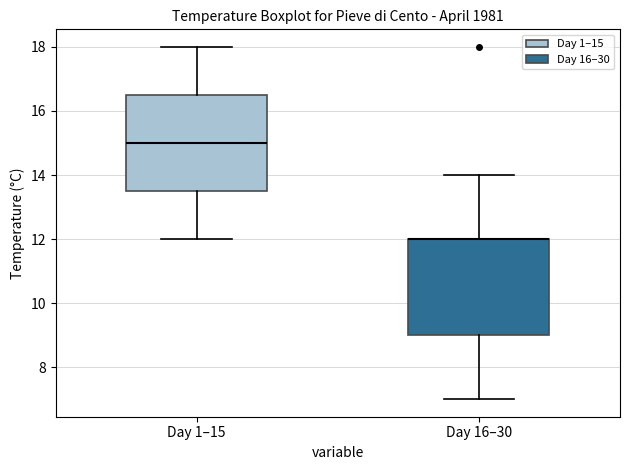

Where is the lower edge of the box for Day 1–15 on the y-axis? The values are not printed on the chart, so give them approximately, as read against the axis.

13.6